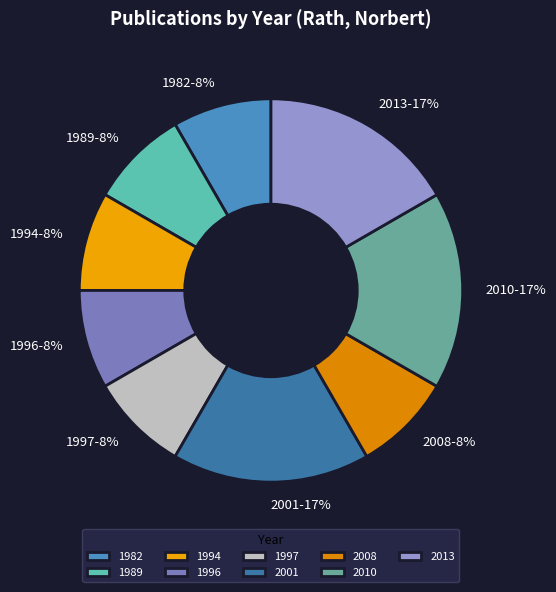

To the nearest percent, what is the average slice percentage?

11%